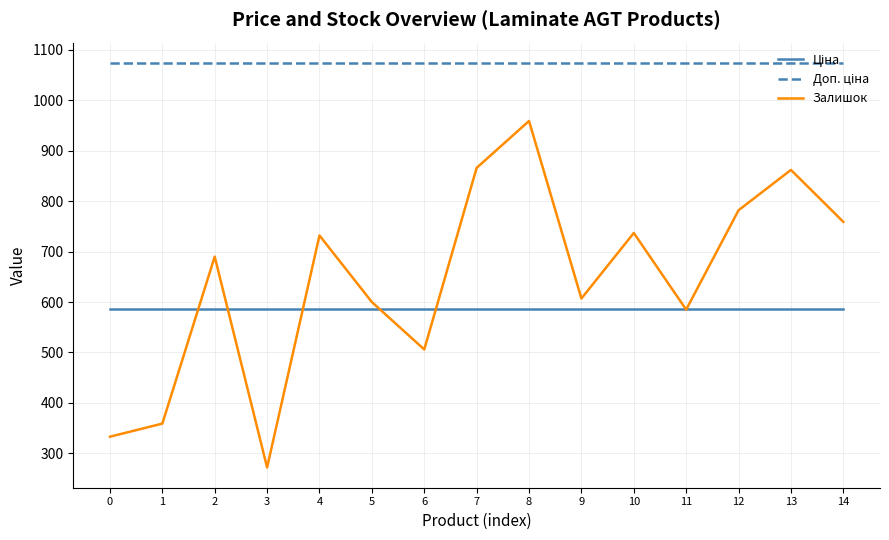

What is the total value across all series at 7?

2526.4